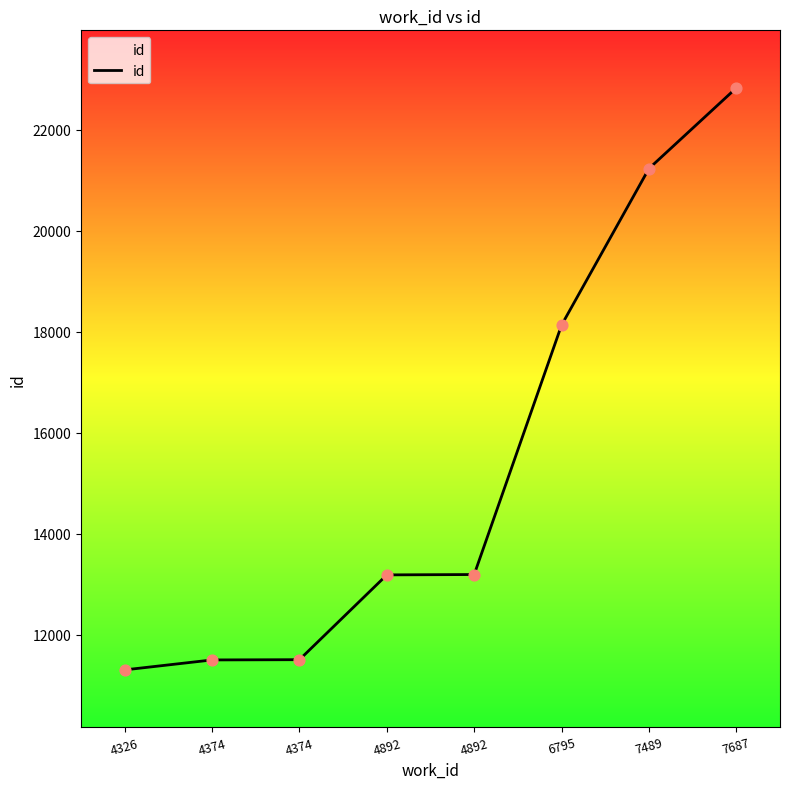

How many series are shown in this chart?

1